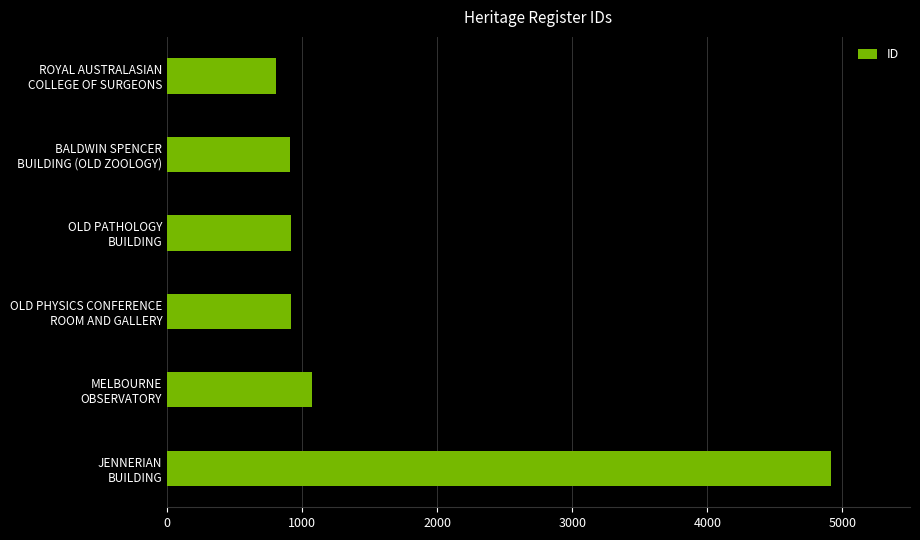

What is the minimum value shown in the chart?

803